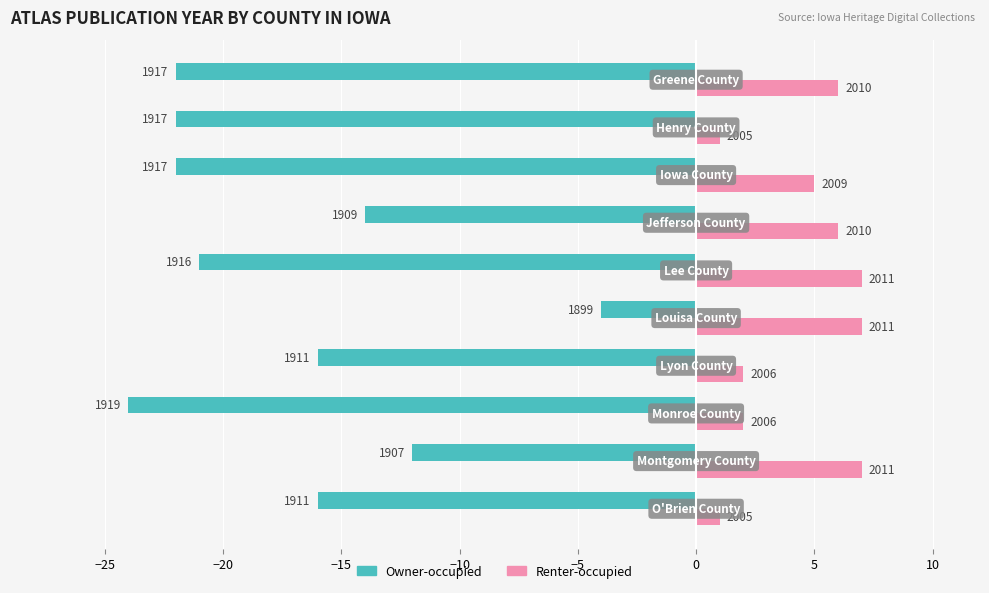

What are all the series names shown in the legend?

Owner-occupied, Renter-occupied